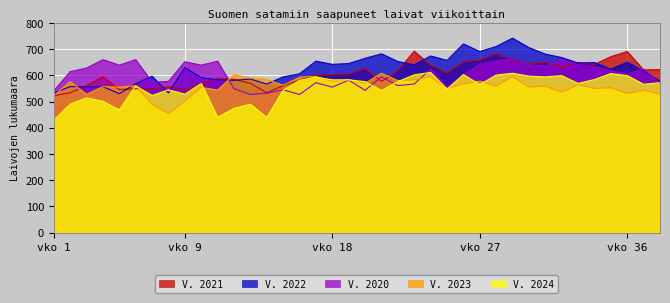

The value of V. 2022 at vko 9 is 235. True or false?

False